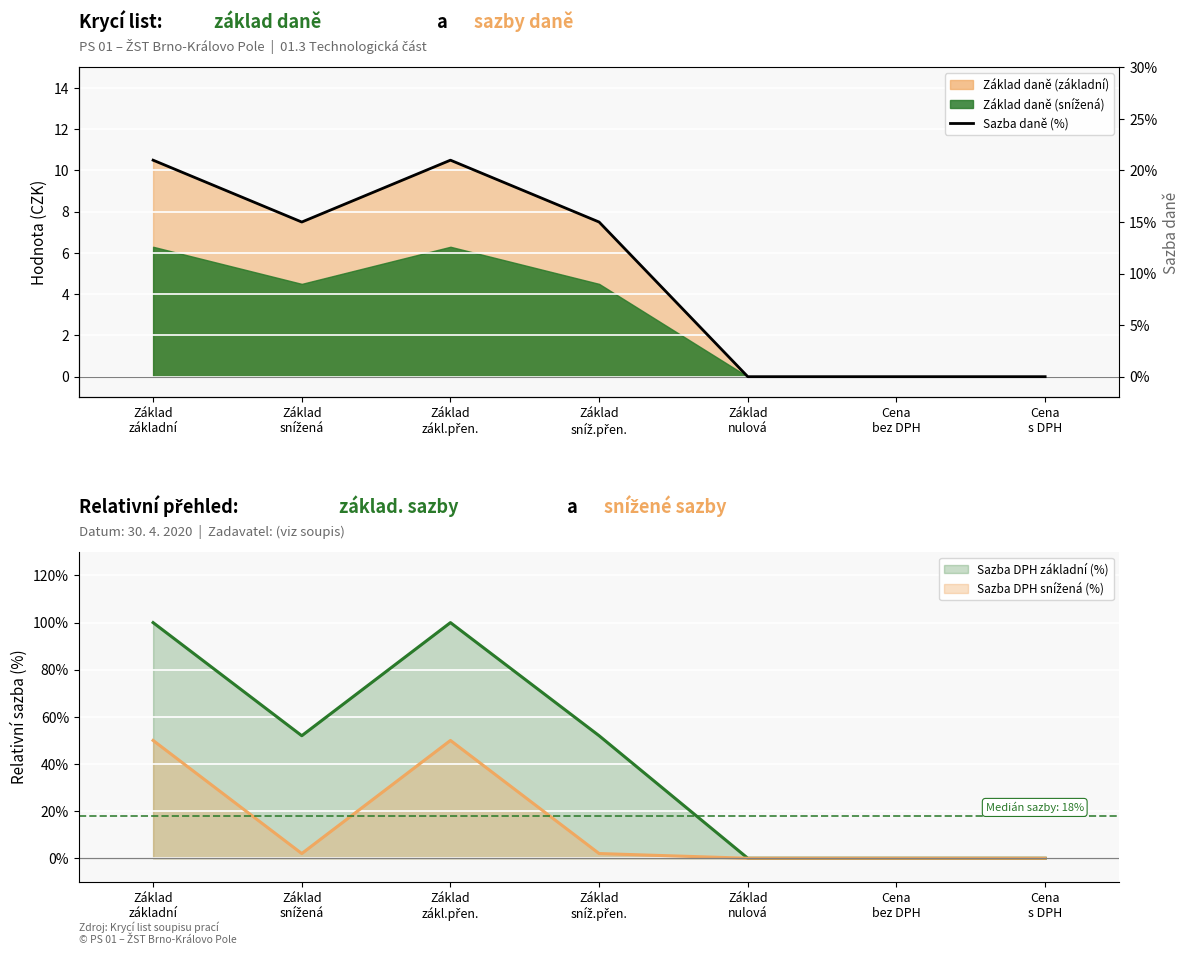

Which label corresponds to the smallest value in the chart?

Základ
nulová